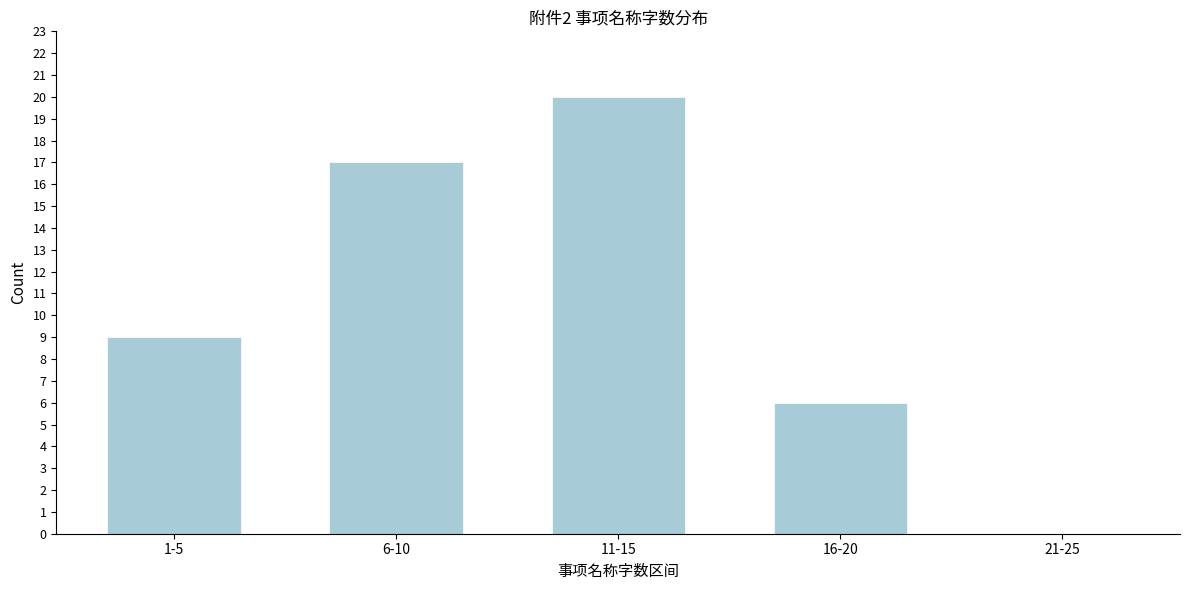

Reading left to right, what are all the values shown in this chart?

1-5=9	6-10=17	11-15=20	16-20=6	21-25=0